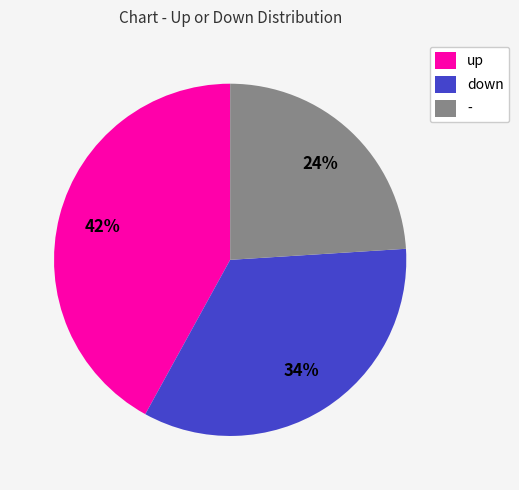

Which category has the biggest portion of the pie?

up